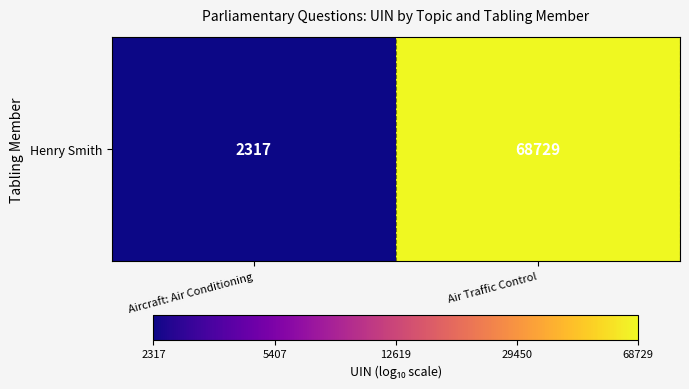

True or false: the data shows 3.4 at Aircraft: Air Conditioning.

True